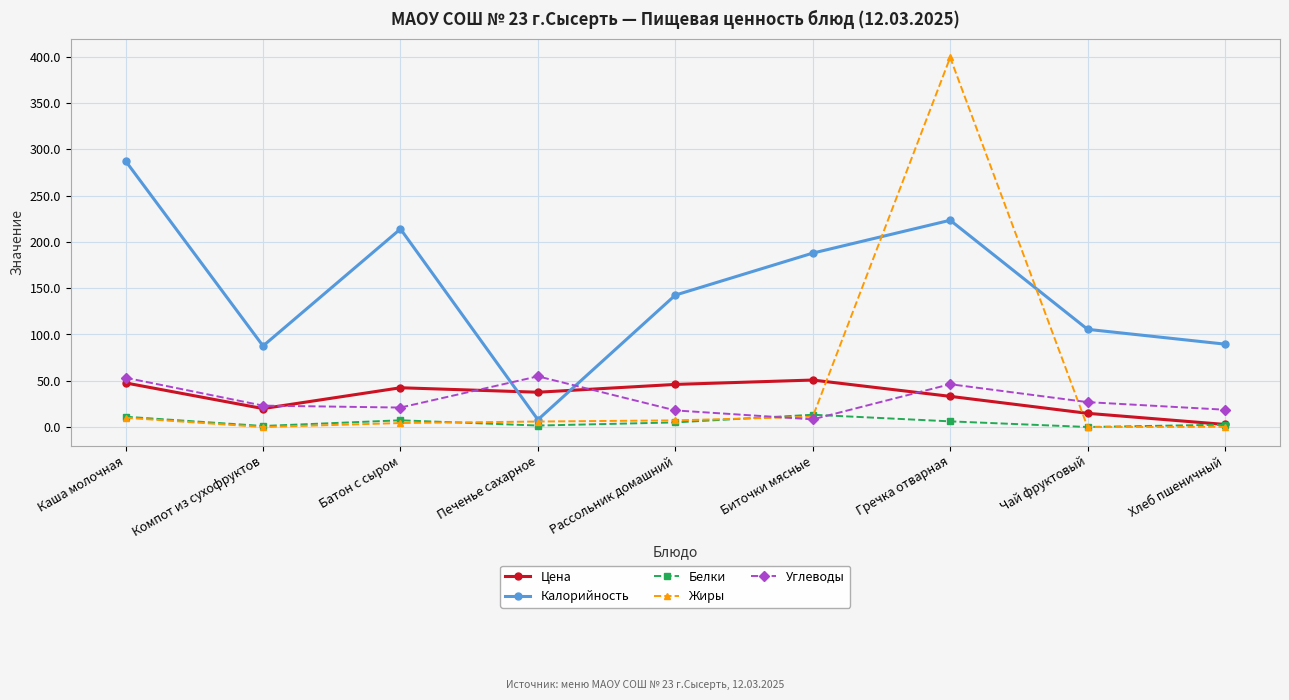

What is the label of the 9th point from the left?

Хлеб пшеничный